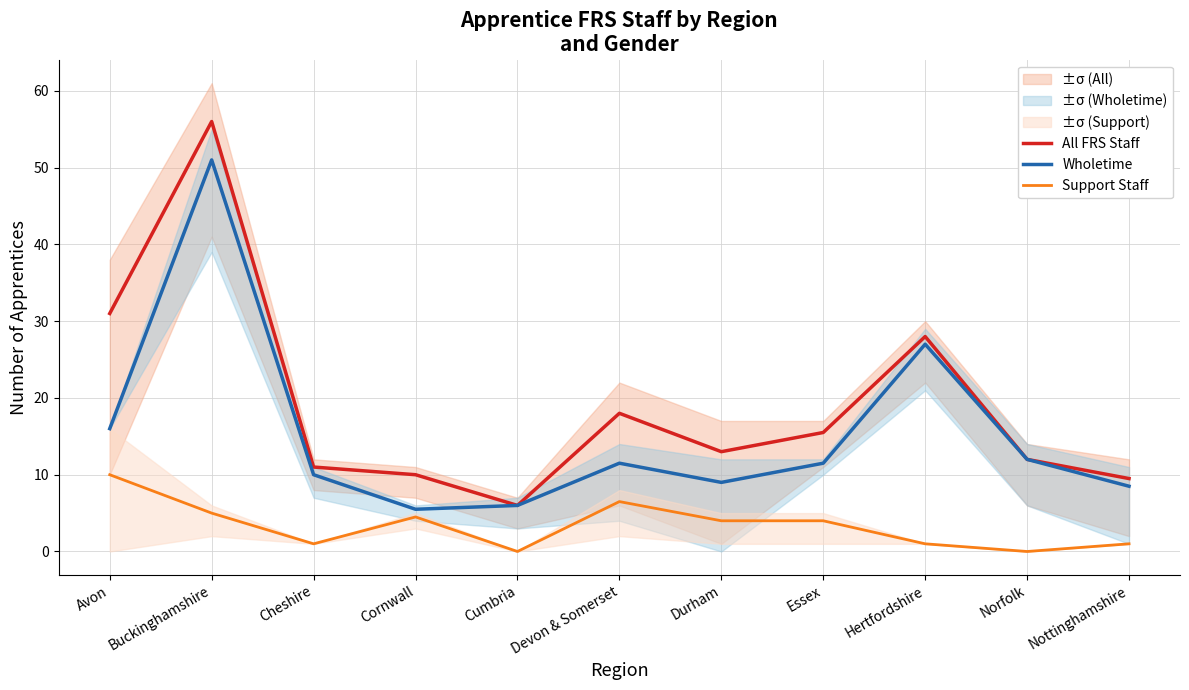

What is the difference between the Support Staff values at Devon & Somerset and Essex?

2.5